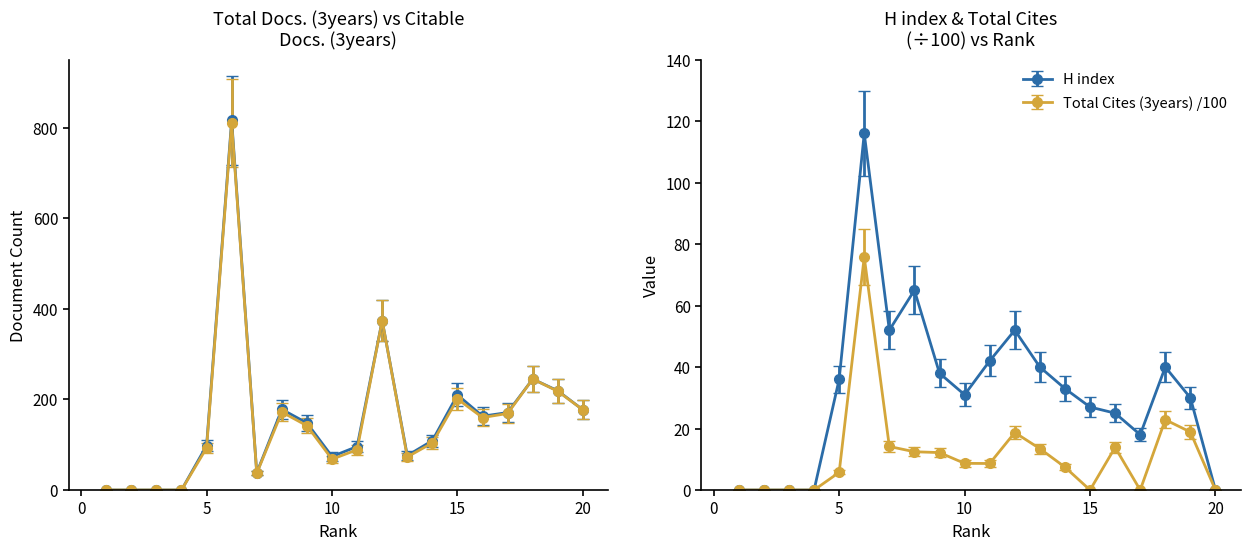

At which label does H index reach its peak?

6